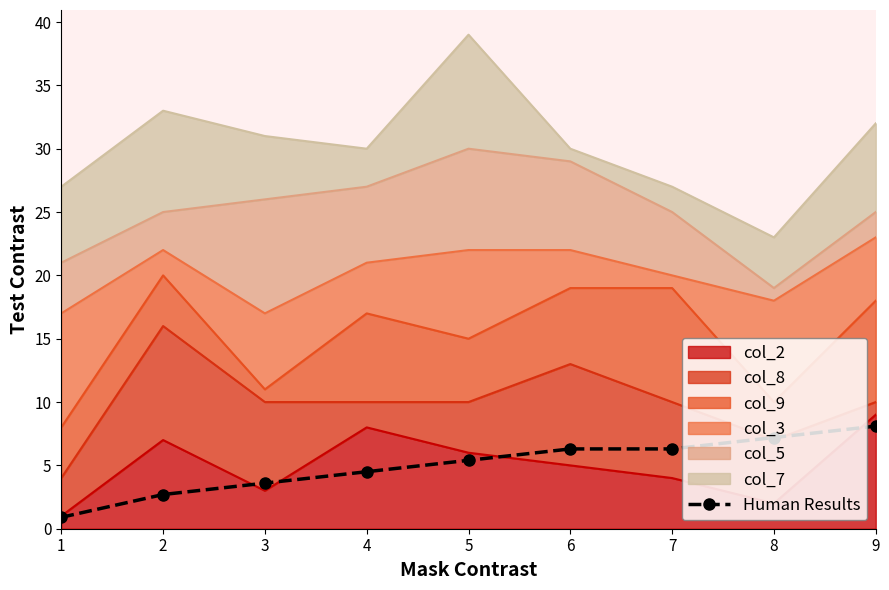

Rank the categories by value from lowest to highest.

1, 2, 3, 4, 5, 6, 7, 8, 9